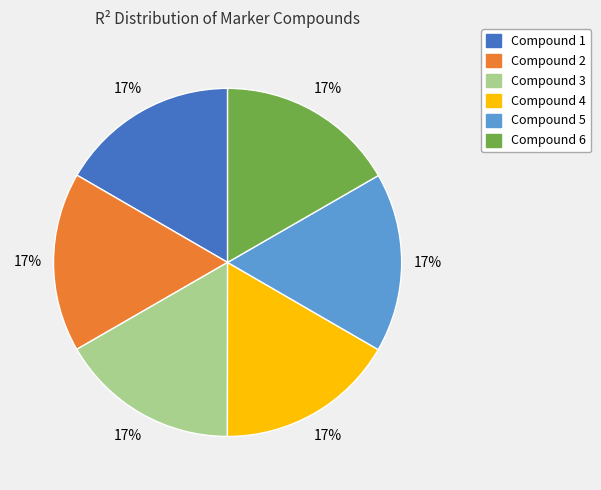

What percentage is the Compound 3 slice, to the nearest percent?

17%